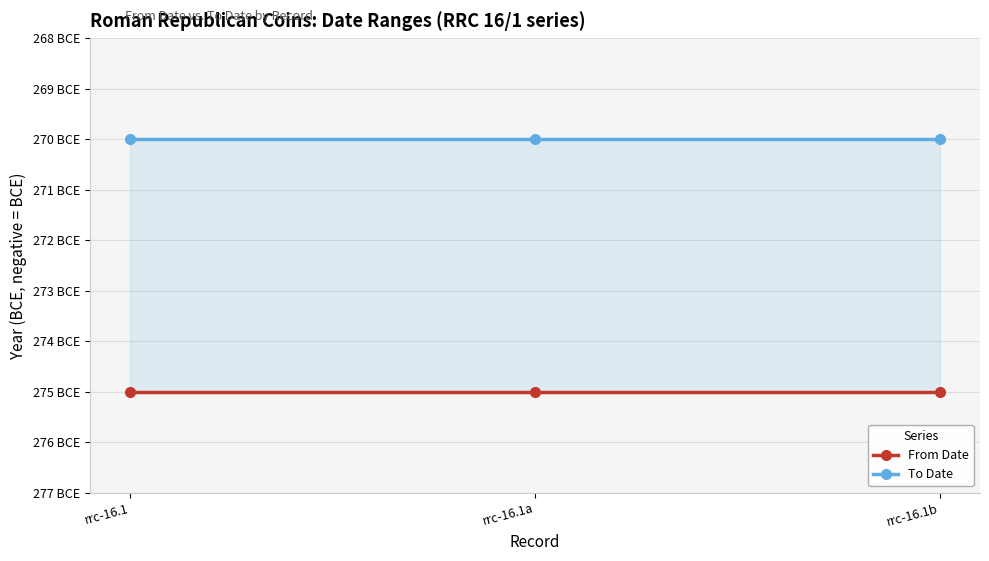

Does the chart display data point markers on the line(s)?

Yes